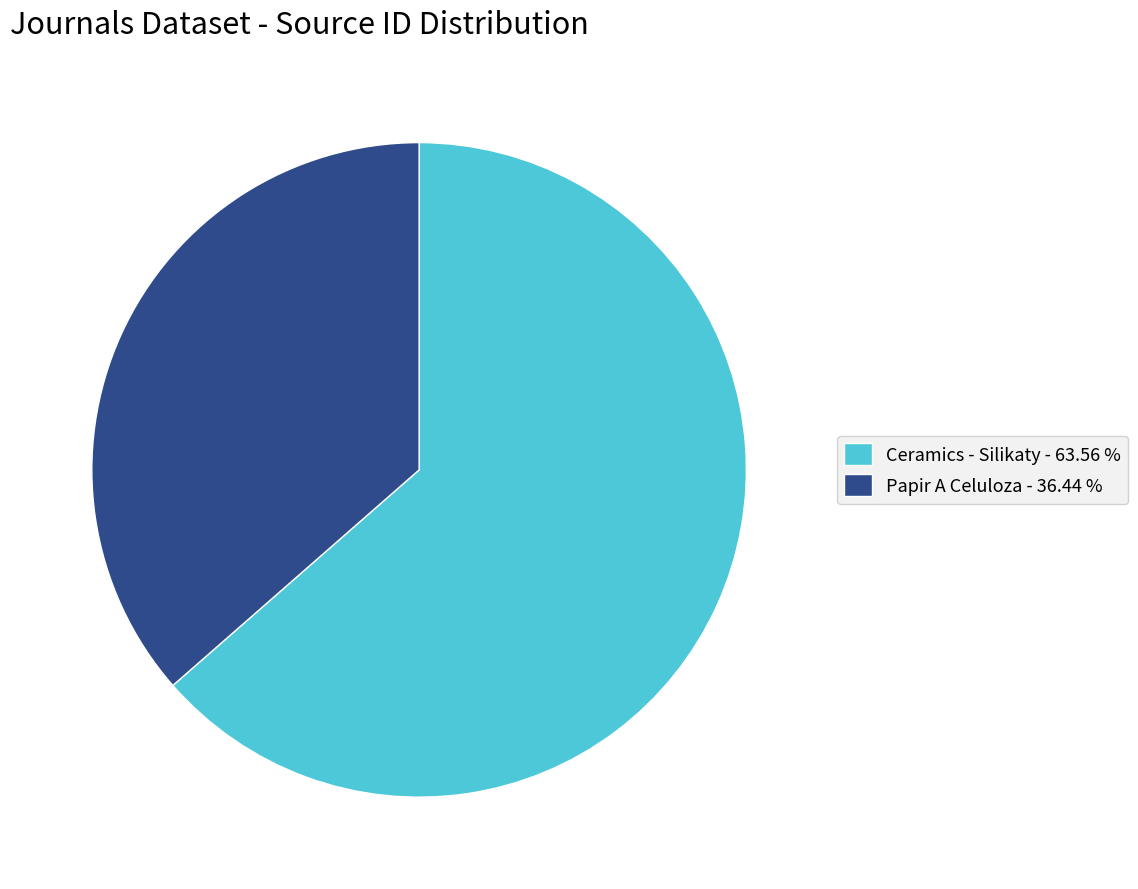

Combined, do Papir A Celuloza - 36.44 % and Ceramics - Silikaty - 63.56 % account for over 50%?

Yes